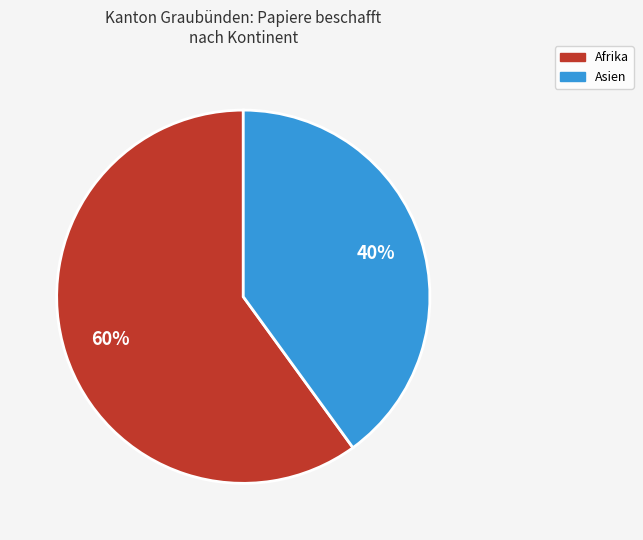

Count the number of slices in the pie.

2